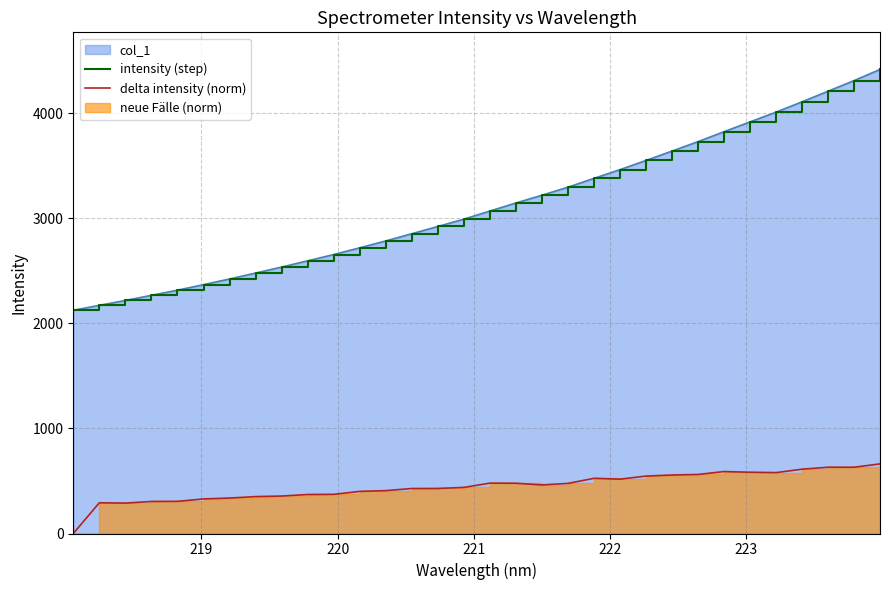

Reading left to right, what are all the values shown in this chart?

intensity (step): 2125.2	2172.1	2218.4	2267.2	2316.3	2369.0	2423.1	2479.3	2536.4	2595.9	2655.6	2719.8	2785.2	2853.8	2922.5	2992.8	3069.6	3146.2	3220.3	3296.7	3380.8	3463.7	3551.2	3640.4	3730.4	3824.9	3918.3	4011.1	4109.2	4210.3	4311.3	4417.5
delta intensity (norm): 0.0	292.5	289.3	305.0	306.0	329.1	337.6	351.2	356.6	371.2	372.9	400.9	408.2	428.3	428.8	438.8	479.5	478.4	462.3	476.9	525.3	517.3	546.5	556.8	562.0	589.7	583.3	579.4	612.3	630.9	630.7	662.6